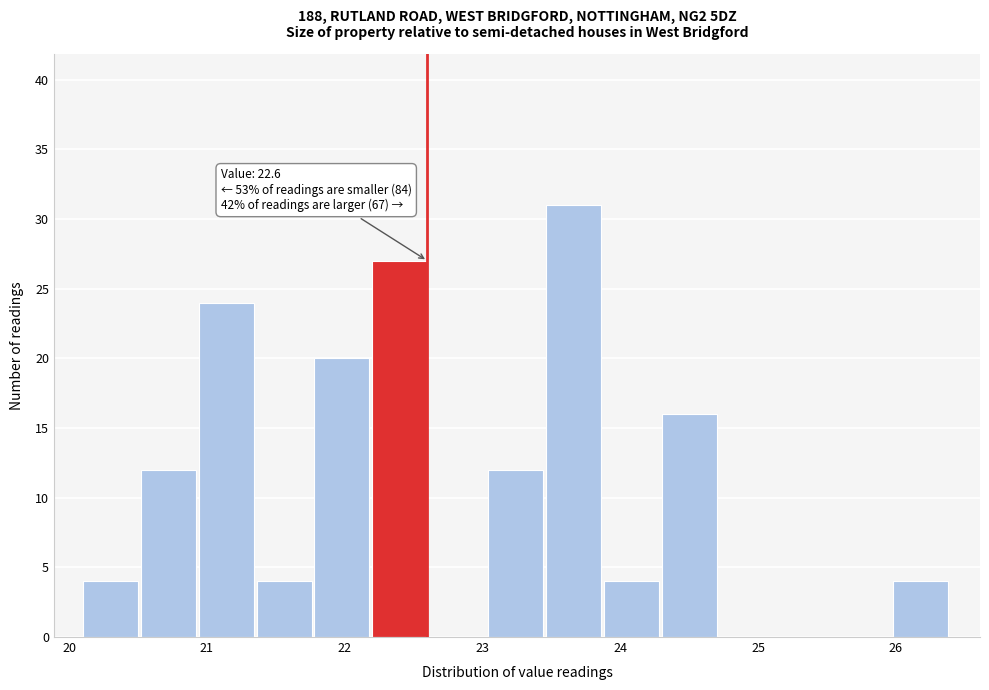

Which range on the x-axis has the tallest bar?

23.46 to 23.88